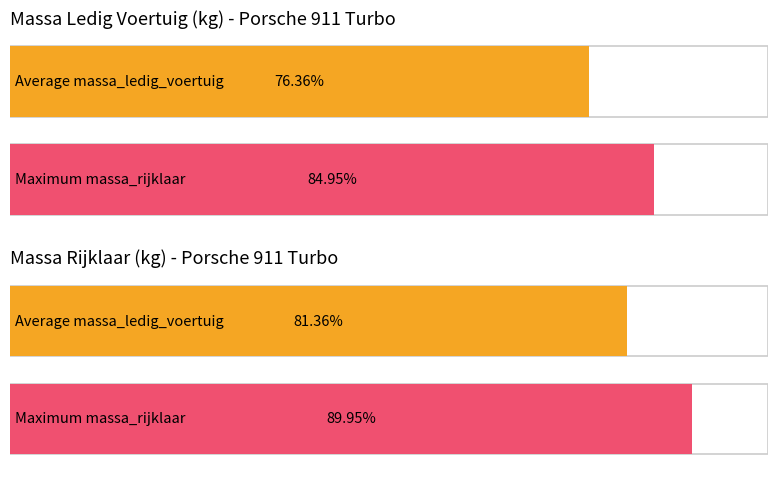

Which series has the largest total across all categories?

massa_rijklaar